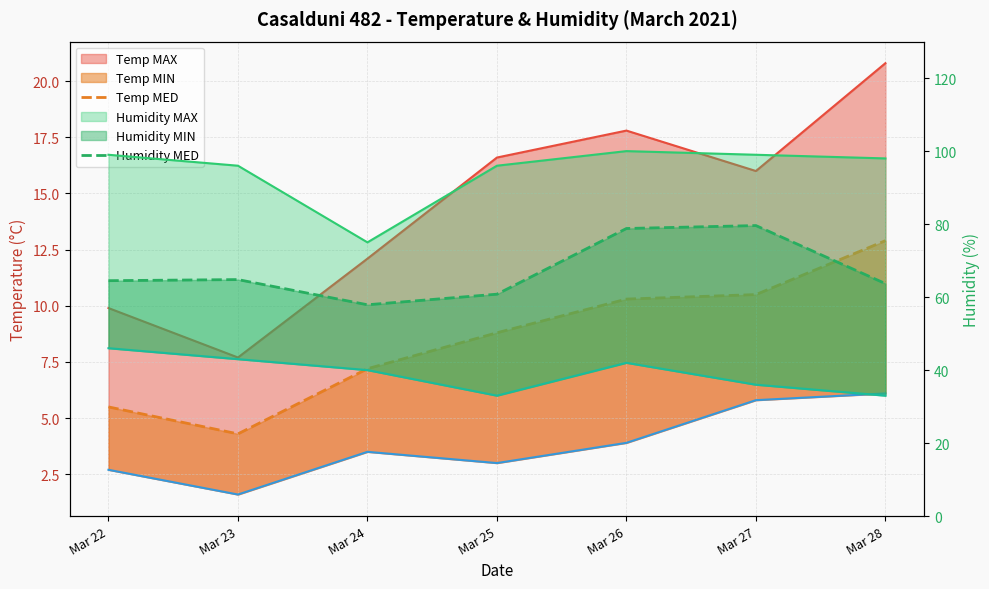

What is the average value of the Temp MED series?

8.5